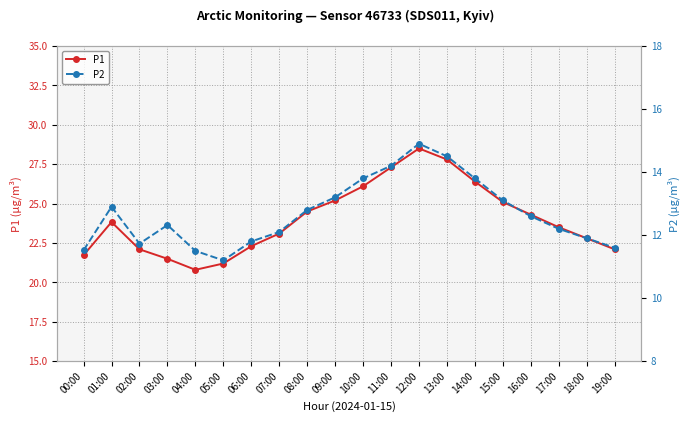

True or false: P2 and P1 cross at least once.

False